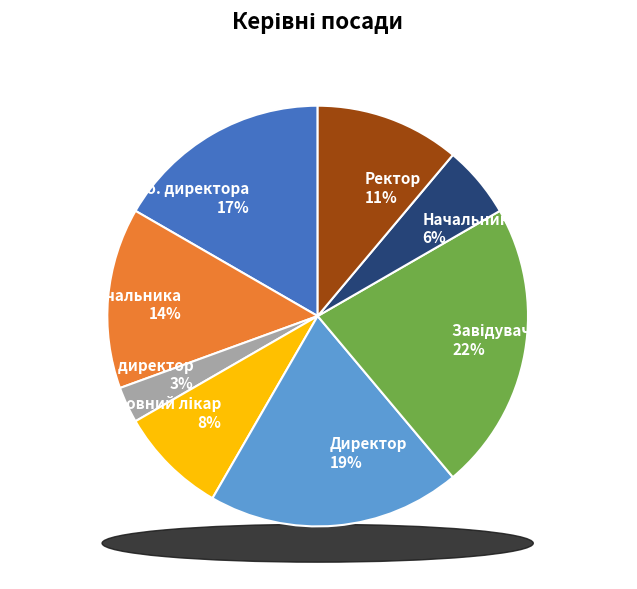

True or false: В.о. начальника accounts for 14% of the total.

True